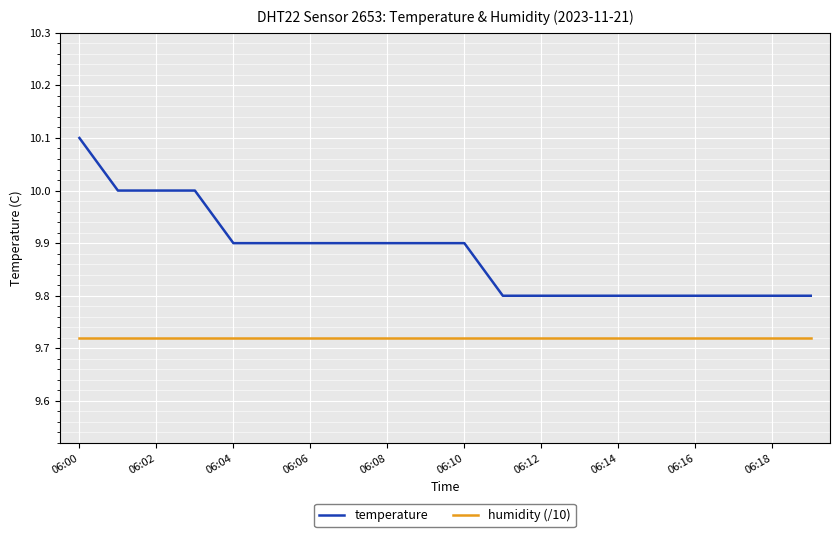

List the series in order of their peak value, lowest first.

humidity (/10), temperature